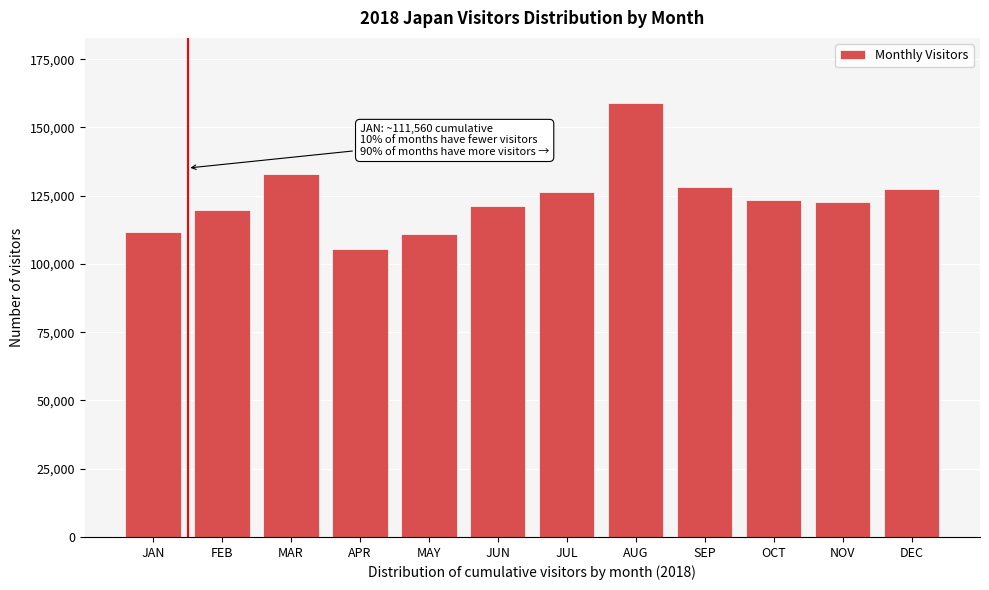

What is the smallest value displayed?

105587.3